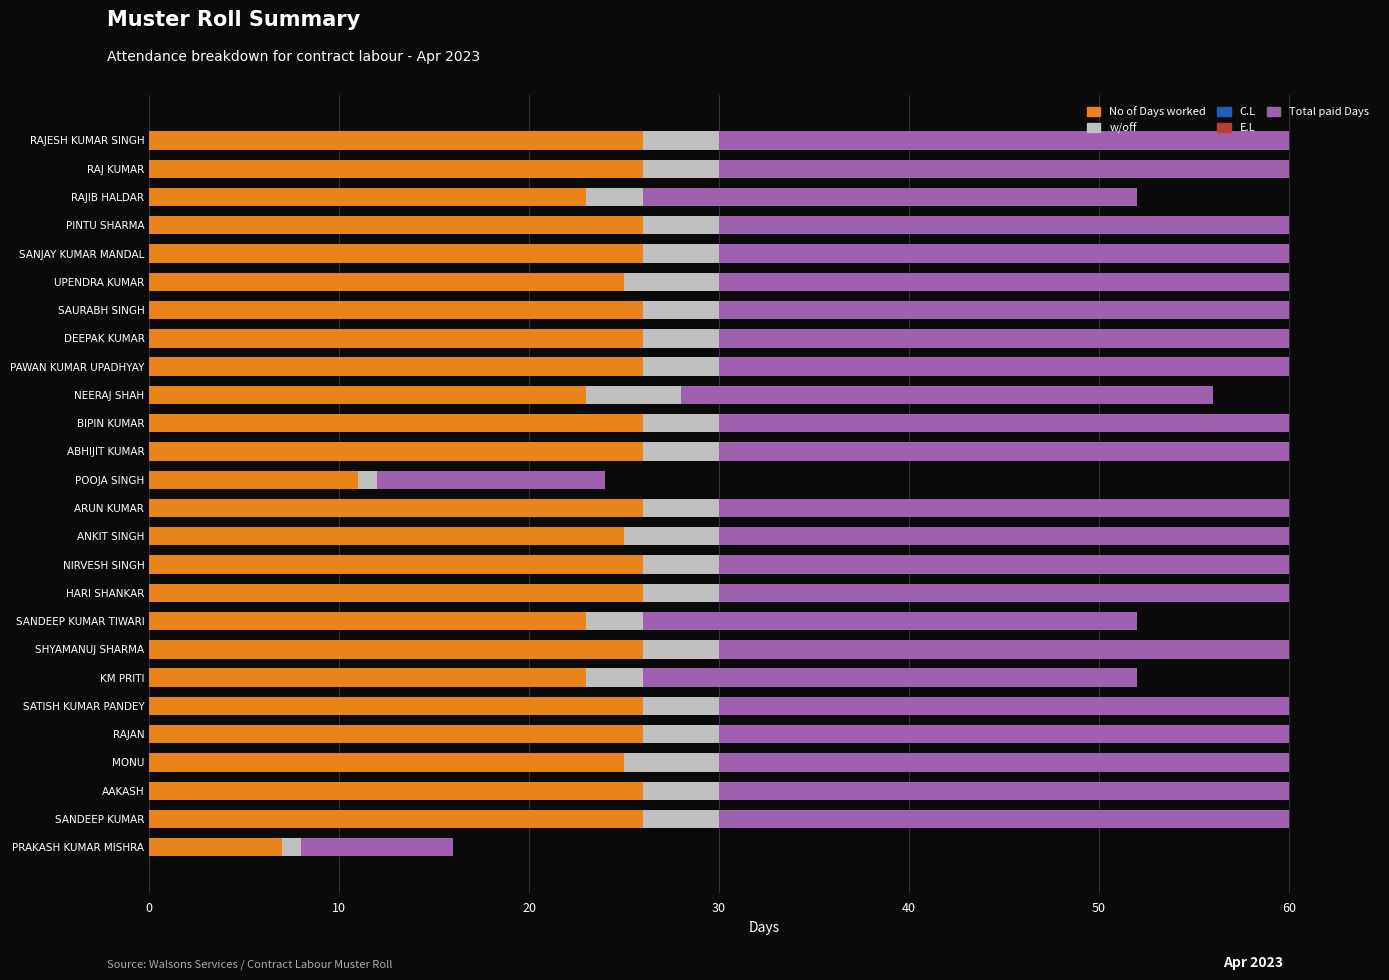

How many categories are shown in the chart?

26